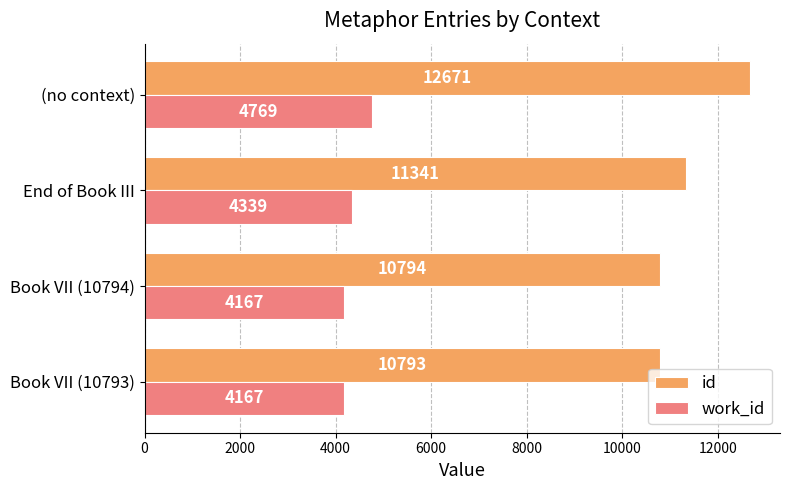

List the labels in order of id value, largest first.

(no context), End of Book III, Book VII (10794), Book VII (10793)